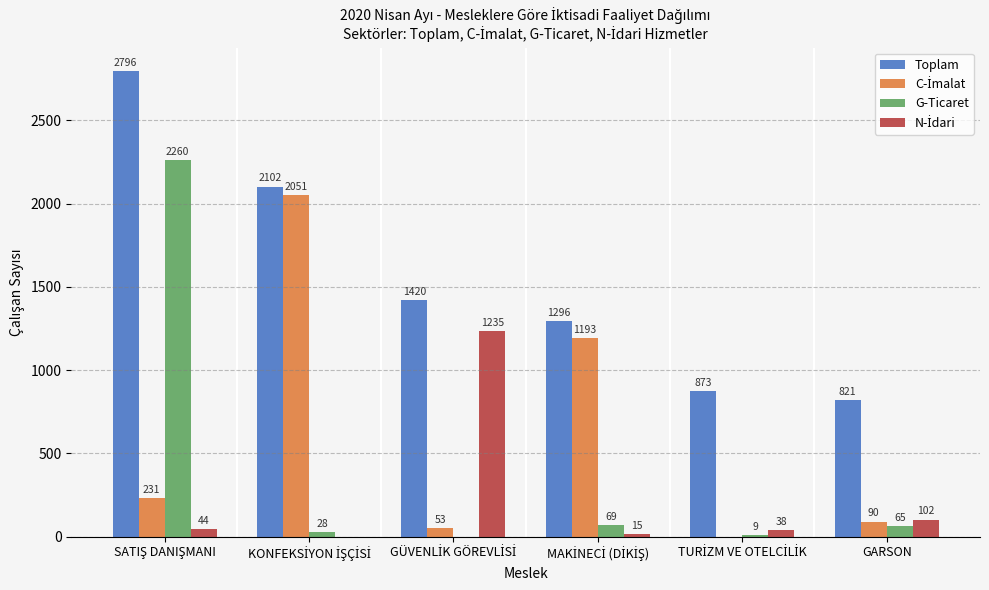

How many groups of bars are there?

6